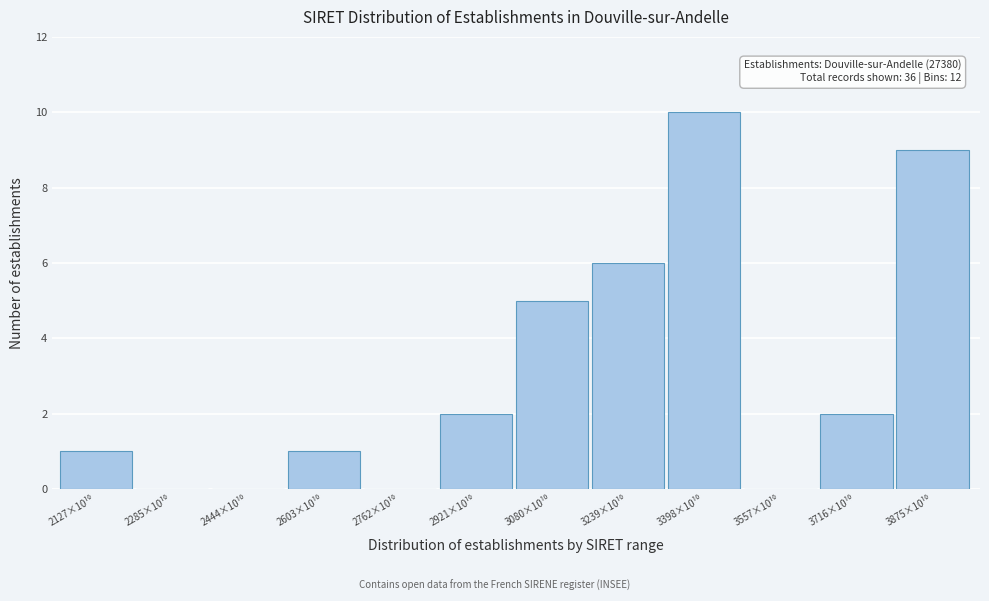

What is the greatest value displayed?

10